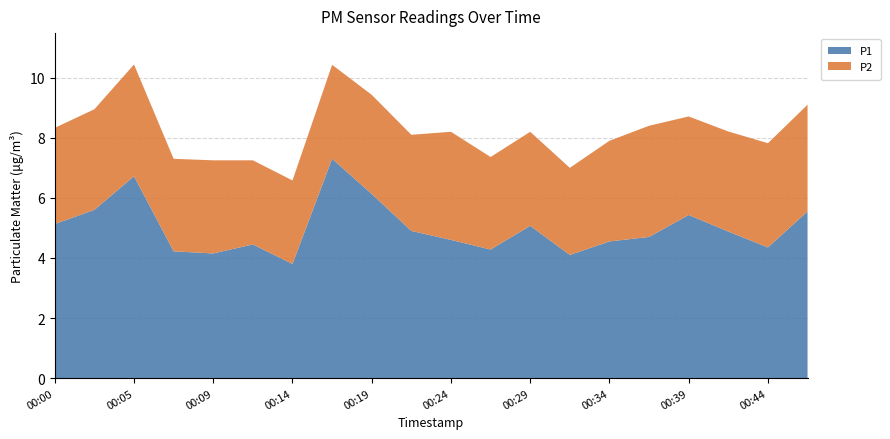

Reading right to left, extract all data points from this chart.

P1: 5.5	4.3	4.9	5.4	4.7	4.5	4.1	5.1	4.3	4.6	4.9	6.1	7.3	3.8	4.5	4.2	4.2	6.7	5.6	5.1
P2: 3.5	3.5	3.3	3.3	3.7	3.4	2.9	3.1	3.1	3.6	3.2	3.3	3.1	2.8	2.8	3.1	3.1	3.7	3.4	3.2